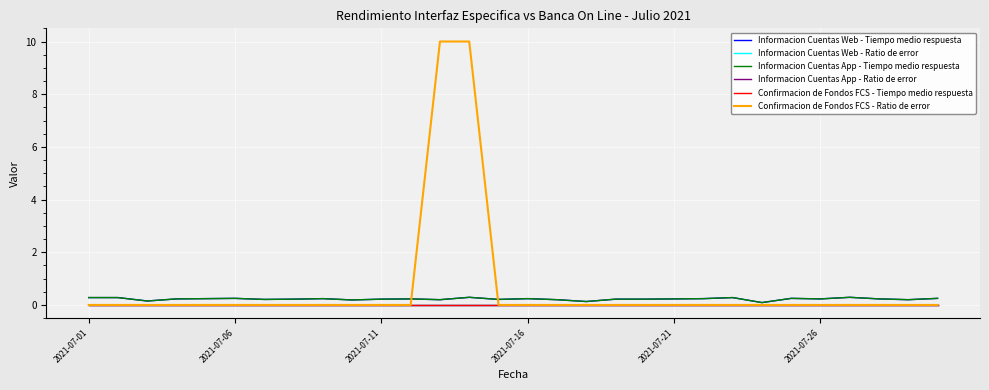

Does the chart have visible grid lines?

Yes